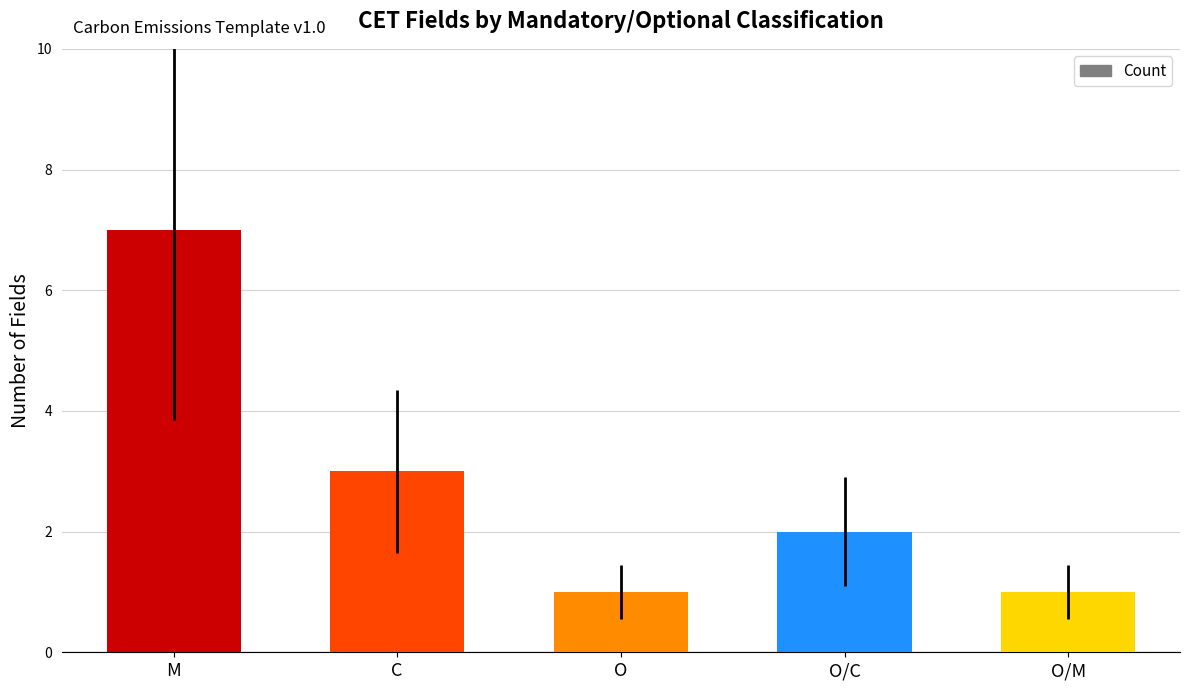

How many values are between 1 and 3?

4